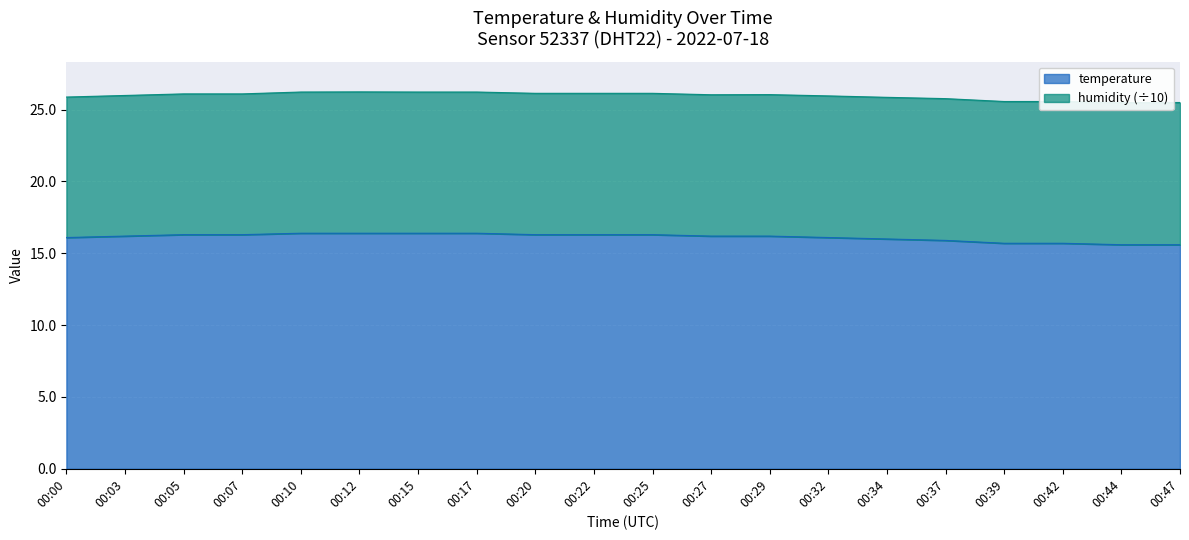

What is the approximate value at 00:25?

16.3